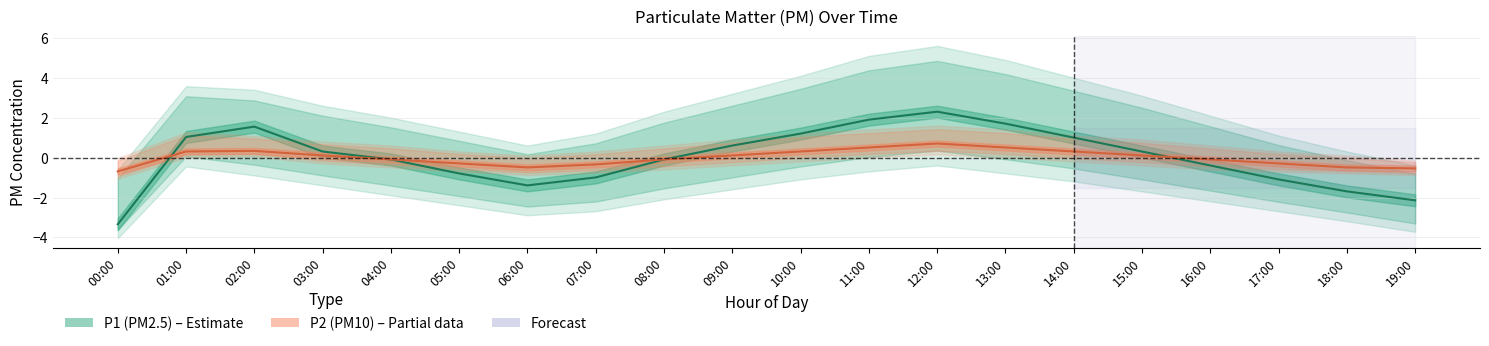

Rank the series by their maximum value, from lowest to highest.

P2 mean, P1 mean